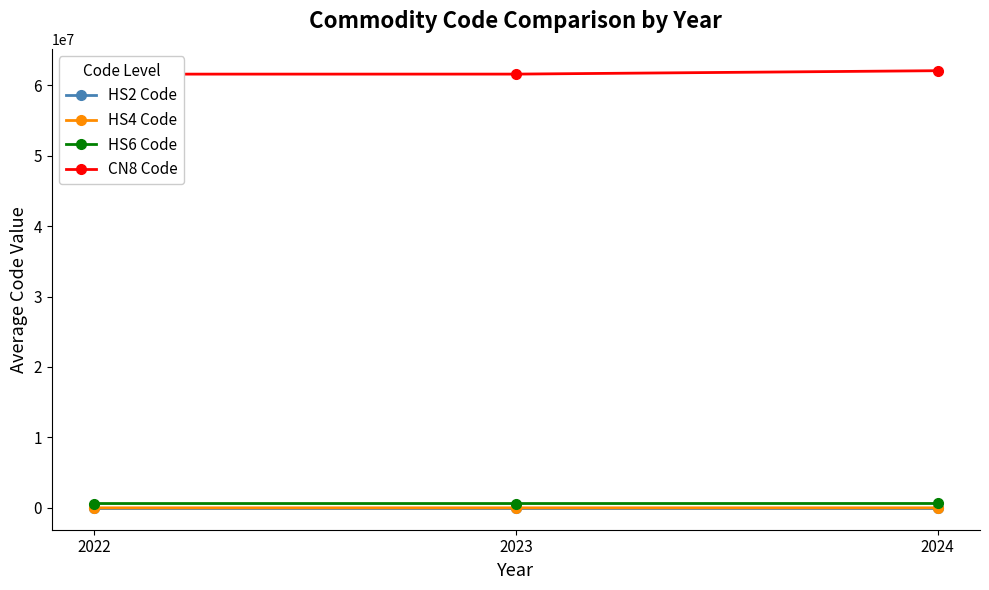

What is the difference between the maximum and minimum values in the CN8 Code series?

488357.0